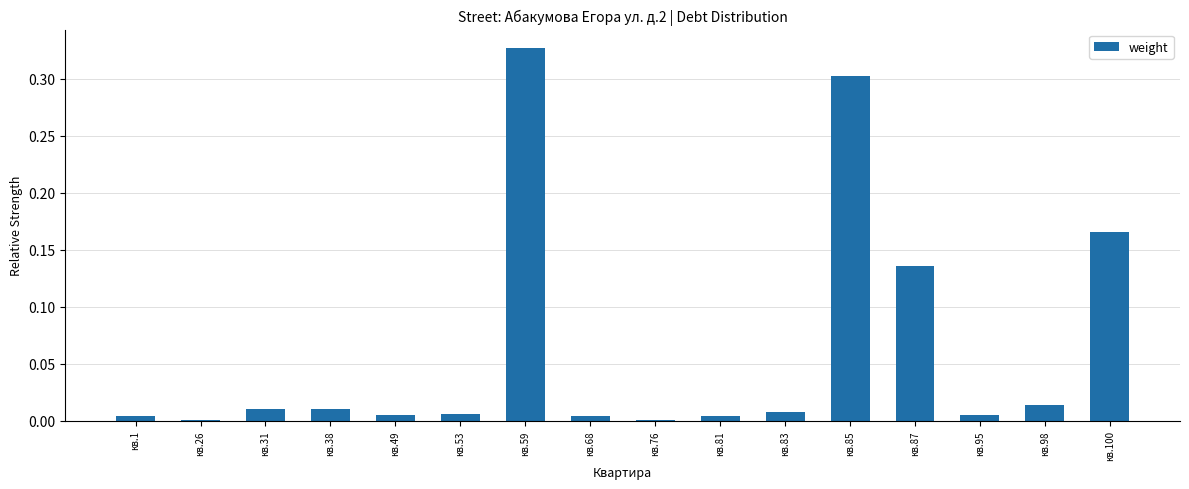

The value at кв.26 is 0.0. True or false?

True